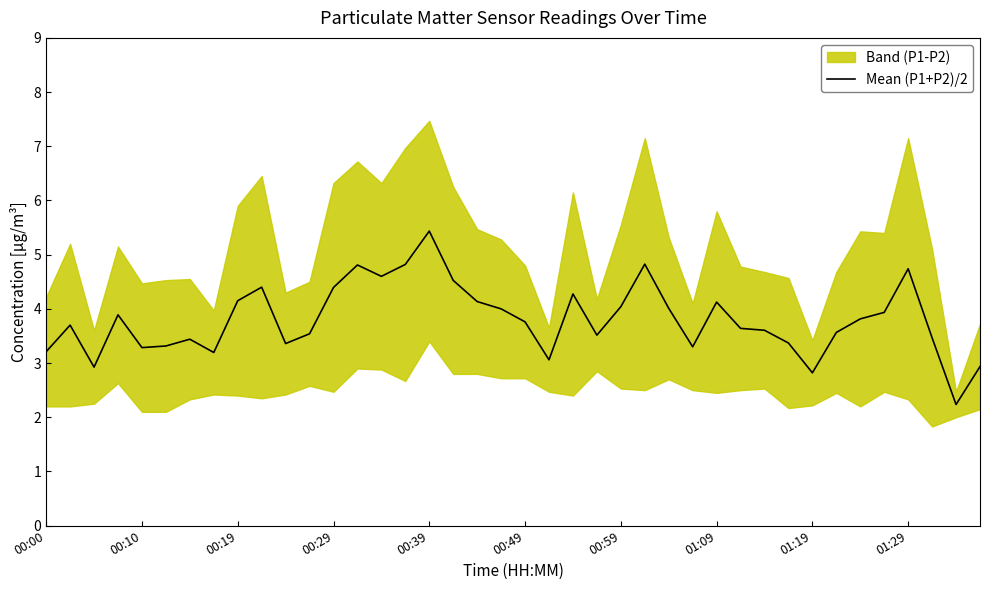

Which has a higher value, 00:00 or 35?

35